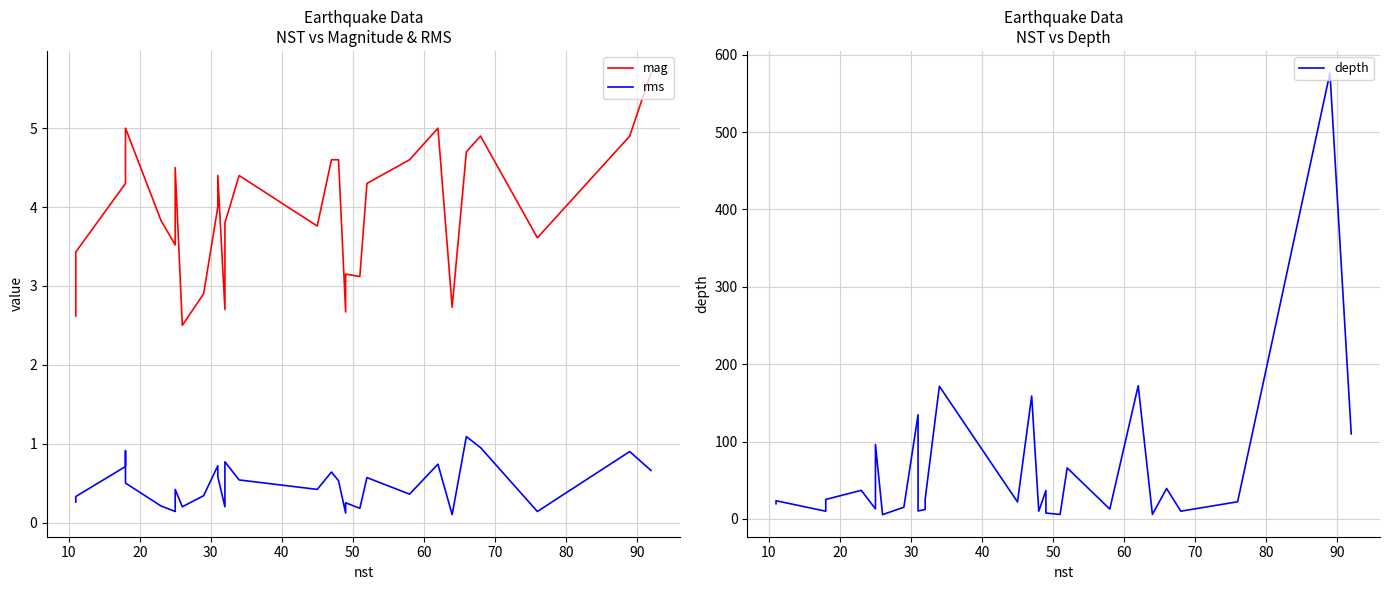

True or false: mag and depth cross at least once.

False